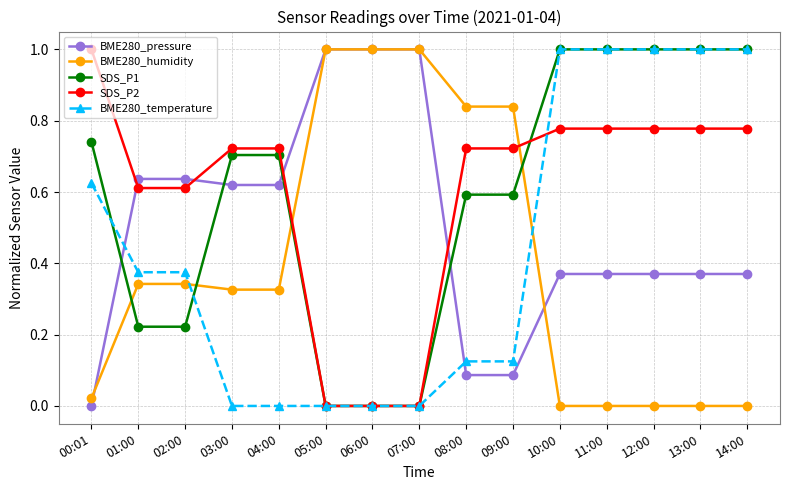

True or false: BME280_humidity has a value of -0.6 at 12:00.

False